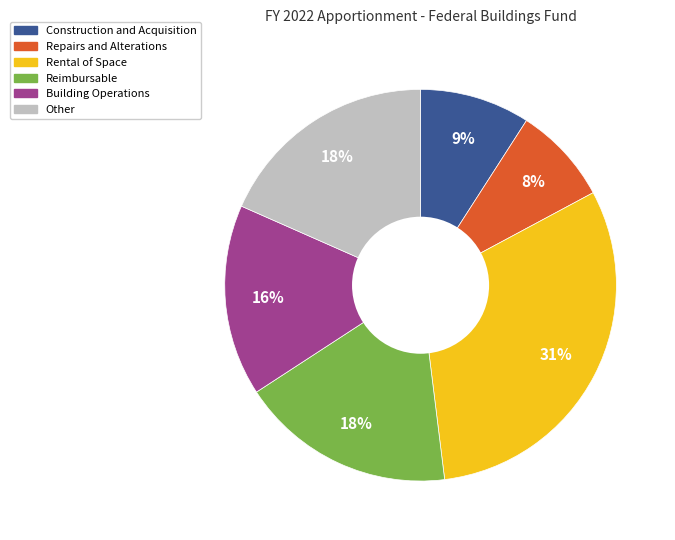

To the nearest percent, what is the combined percentage of Construction and Acquisition and Reimbursable?

27%